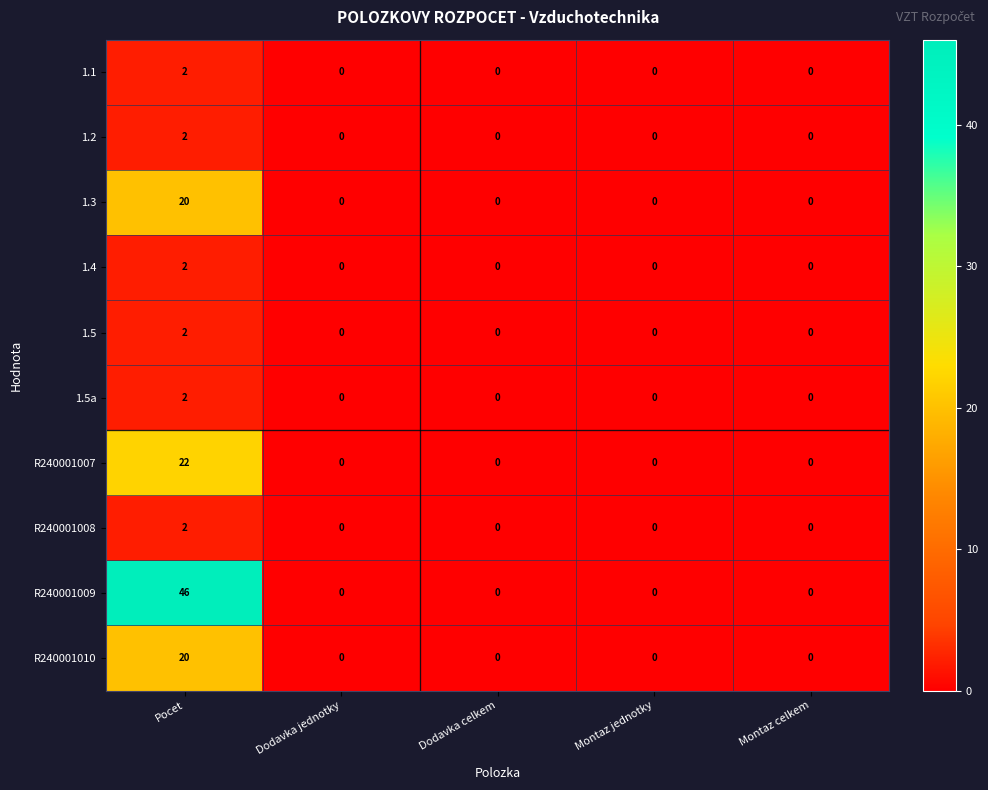

Which series has the largest range (max minus min)?

R240001009